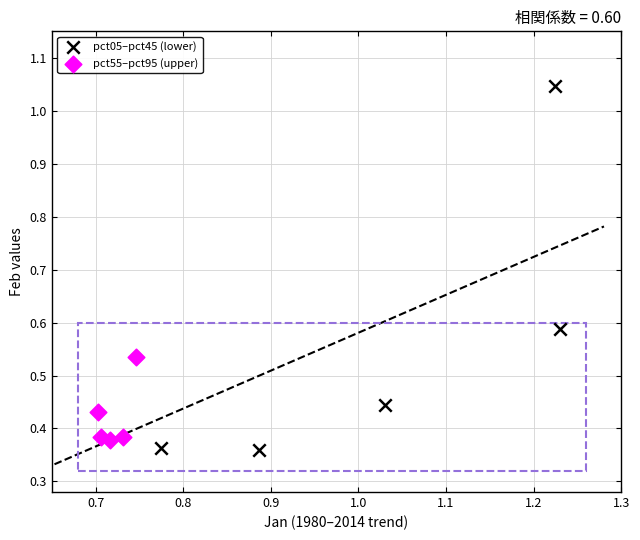

Which series reaches the minimum Y coordinate?

pct05–pct45 (lower)